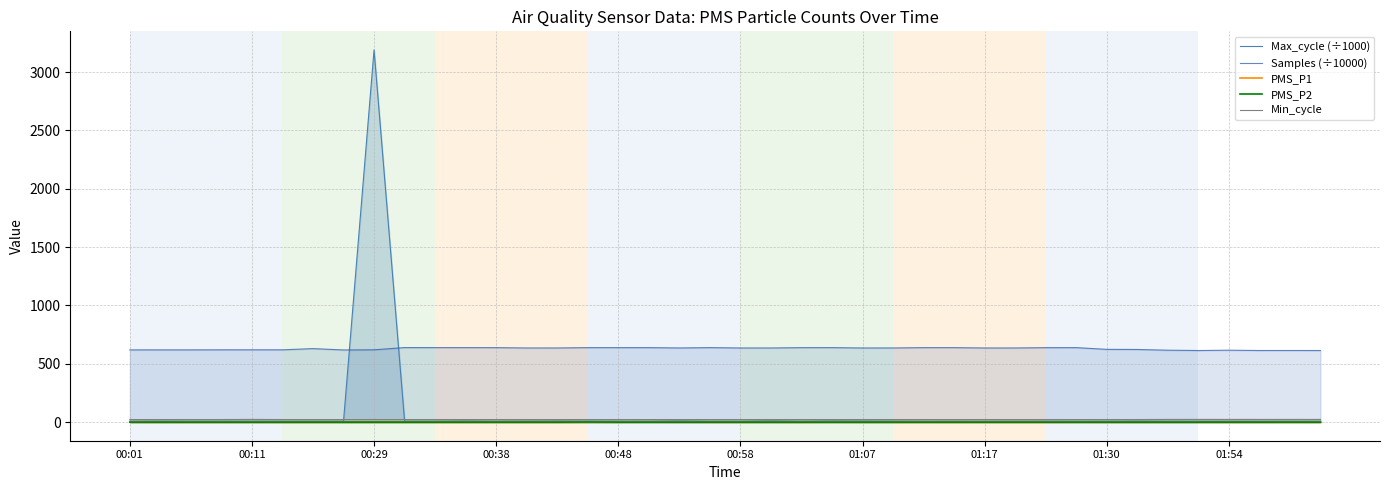

True or false: Max_cycle (÷1000) and PMS_P1 intersect in this chart.

False